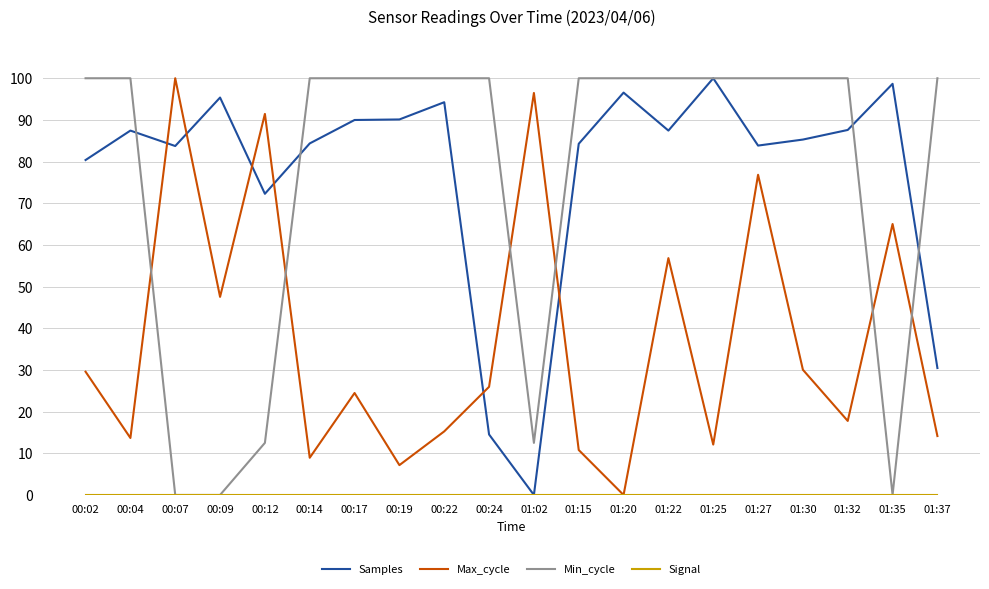

What is the difference between the maximum and minimum values in the Max_cycle series?

100.0